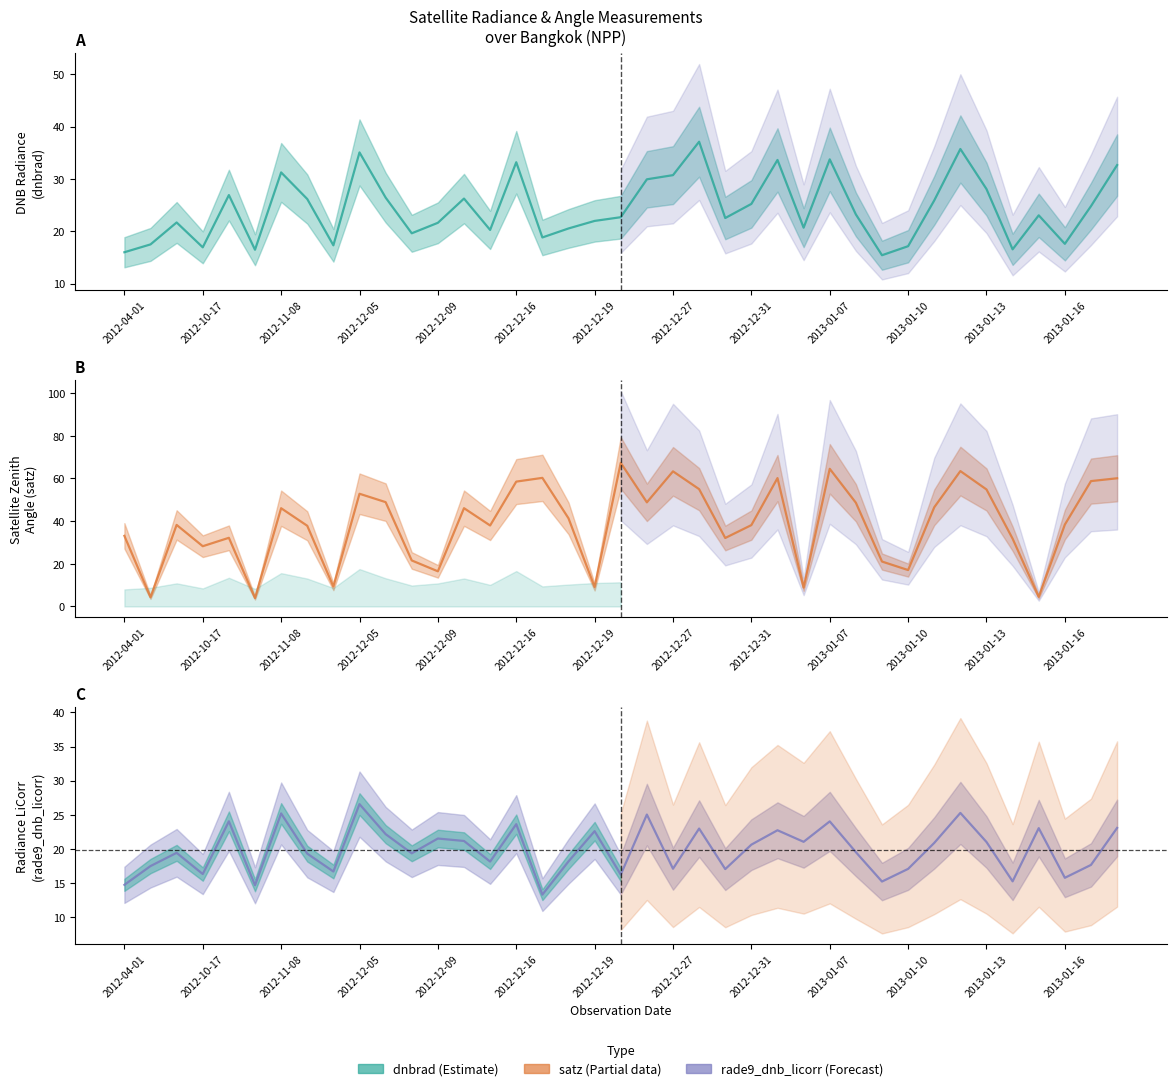

Which label corresponds to the smallest value in the chart?

2012-10-27